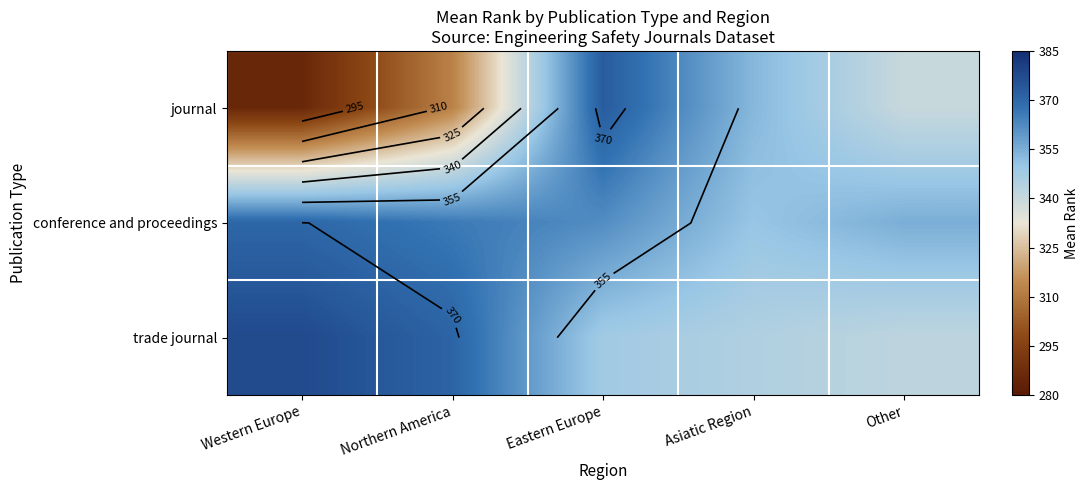

At Other, list the series in order from largest to smallest.

conference and proceedings, trade journal, journal